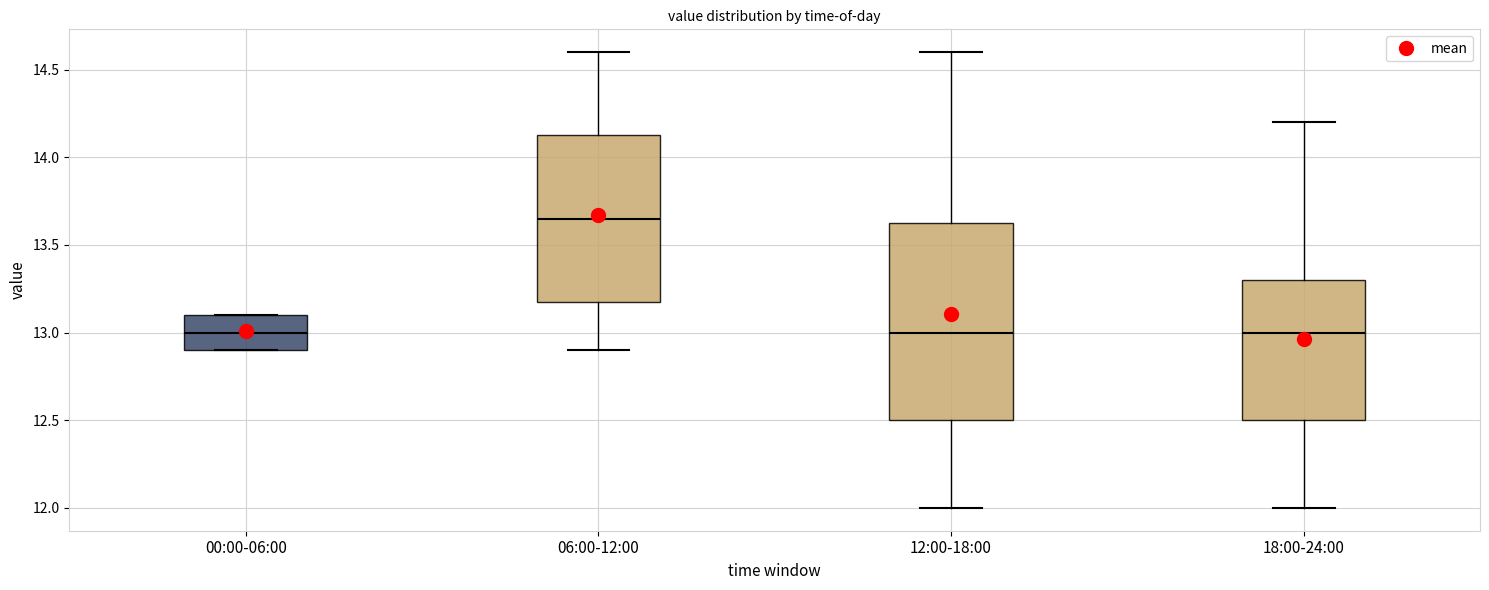

Reading left to right, read every box against the y-axis: the position of its median line, the range the box covers, and the ends of its whiskers. The values are not printed on the chart, so give them approximately, as read against the axis.

00:00-06:00: median 13.00, box 12.90 to 13.10, whiskers 12.90 to 13.10
06:00-12:00: median 13.65, box 13.20 to 14.15, whiskers 12.90 to 14.60
12:00-18:00: median 13.00, box 12.50 to 13.65, whiskers 12.00 to 14.60
18:00-24:00: median 13.00, box 12.50 to 13.30, whiskers 12.00 to 14.20